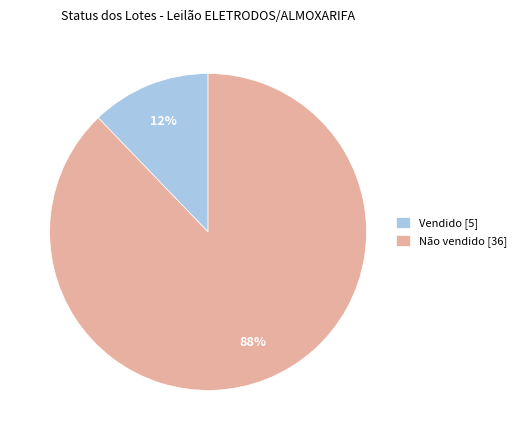

Do Vendido [5] and Não vendido [36] together represent more than half of the pie?

Yes